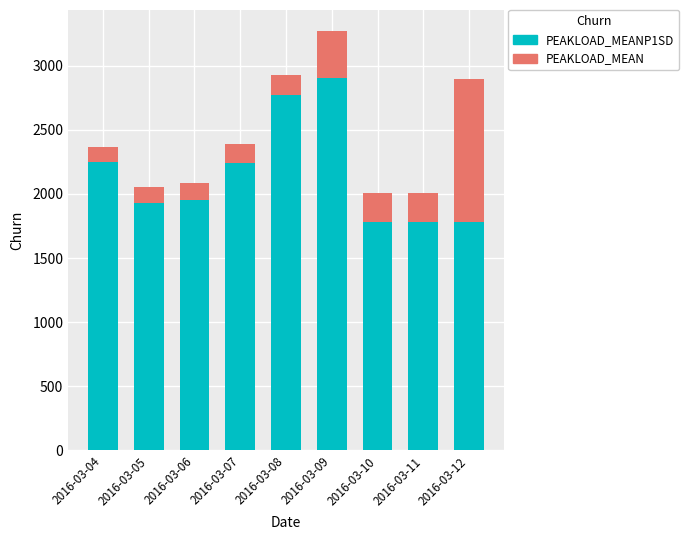

What is the difference between the second highest and second lowest values in the PEAKLOAD_MEAN series?

990